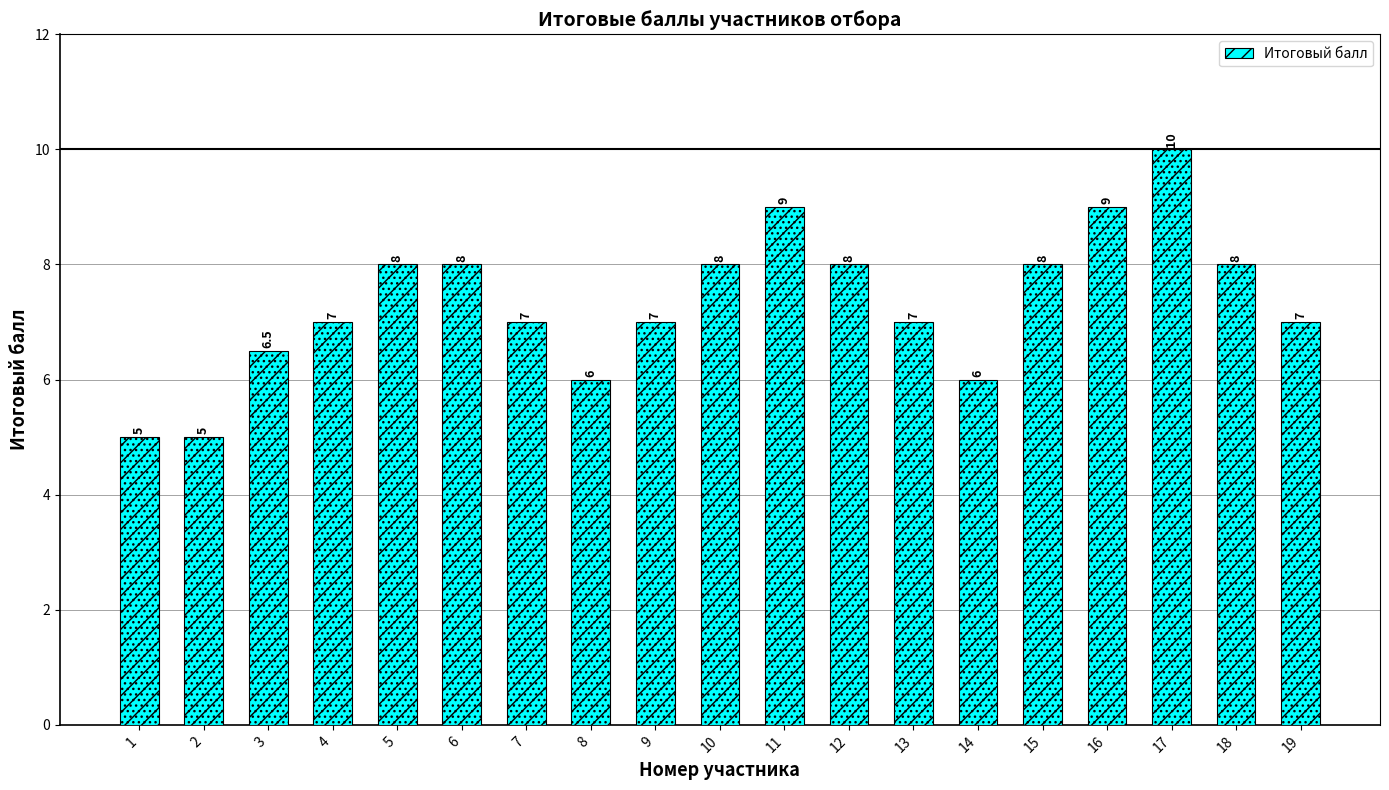

What is the smallest value displayed?

5.0